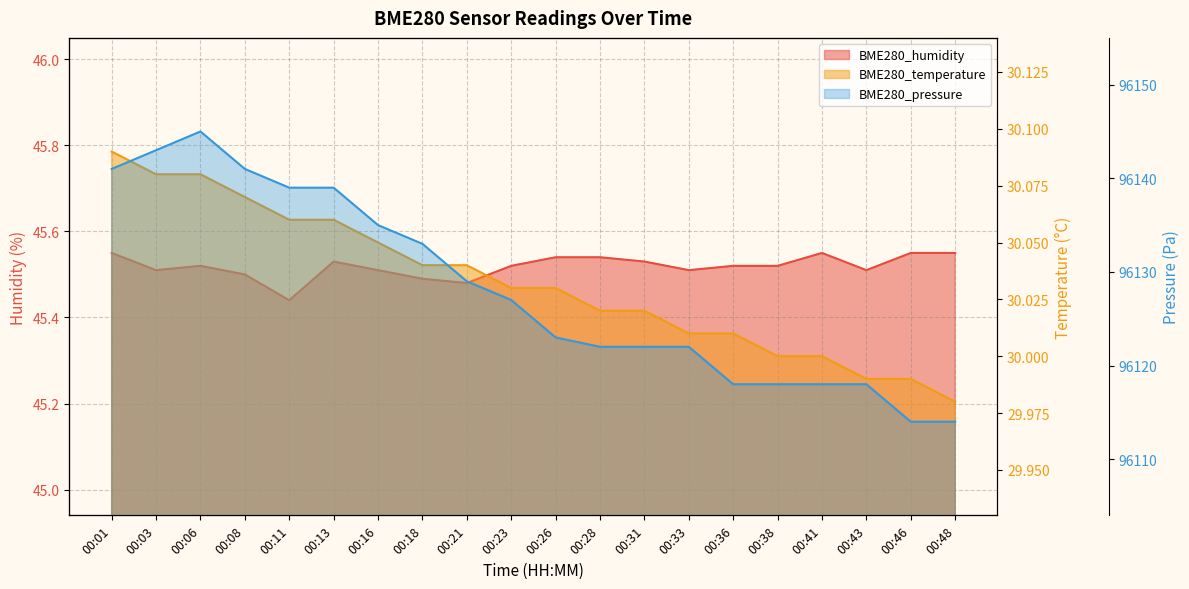

What is the sum of all BME280_temperature values?

600.6